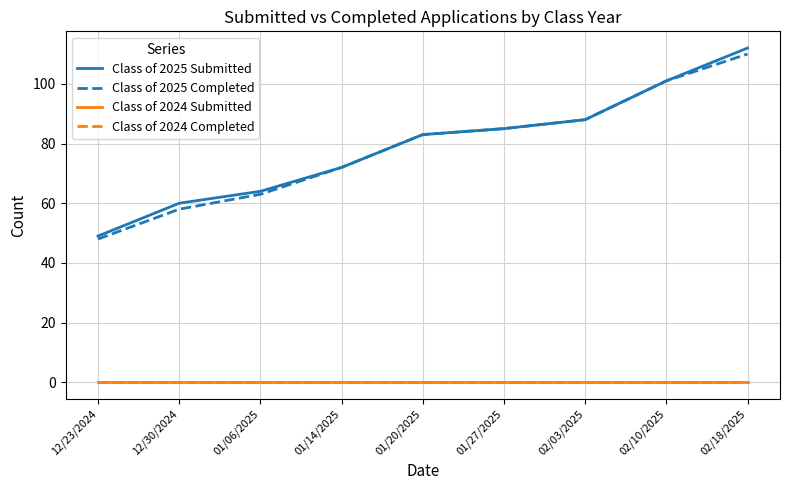

What is the label of the 7th point from the right?

01/06/2025